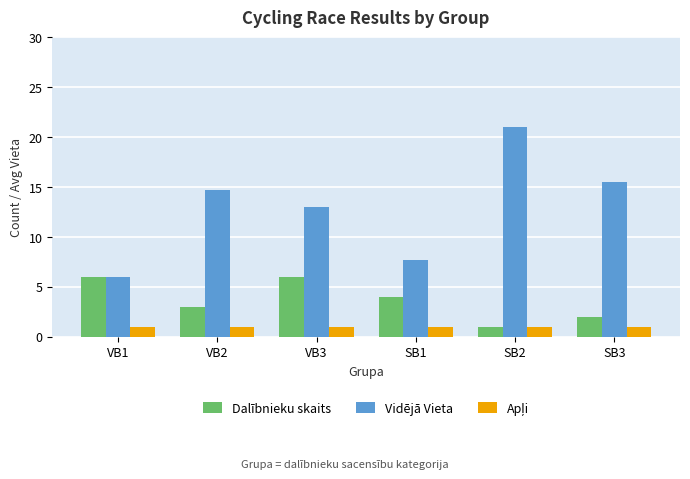

What is the total value across all series at SB3?

18.5